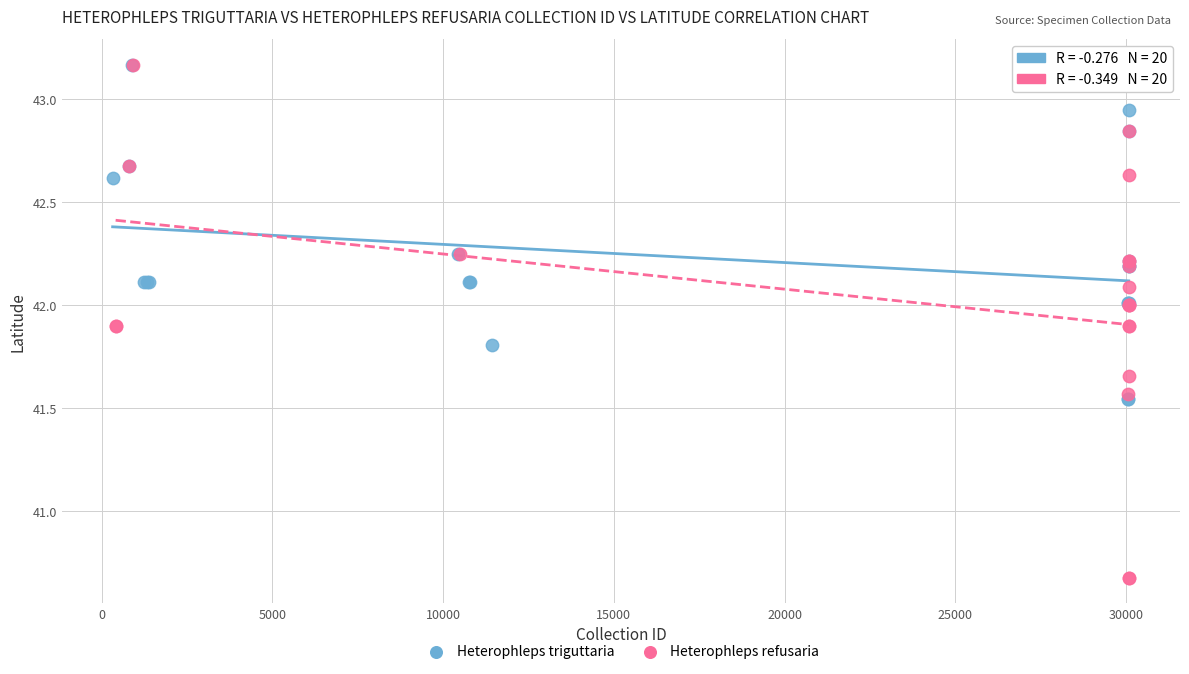

Which series has the widest spread of Y values?

Heterophleps refusaria